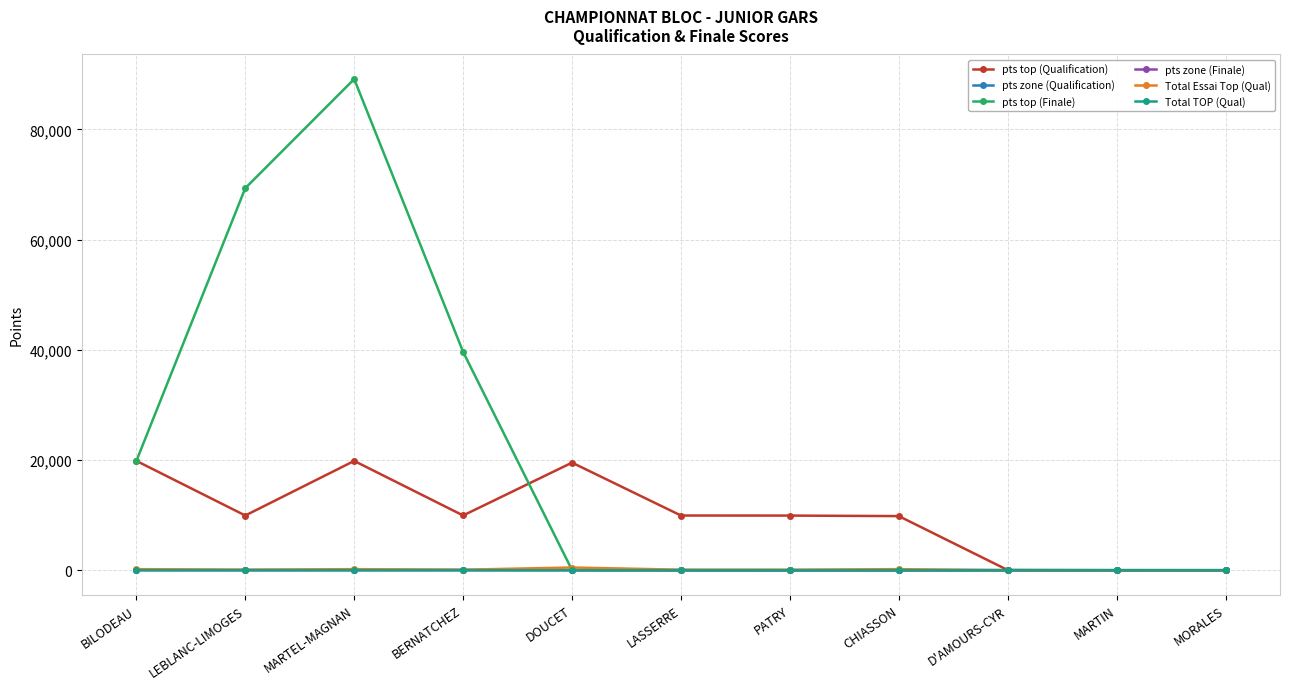

True or false: pts top (Finale) has a value of 89124 at MARTEL-MAGNAN.

True